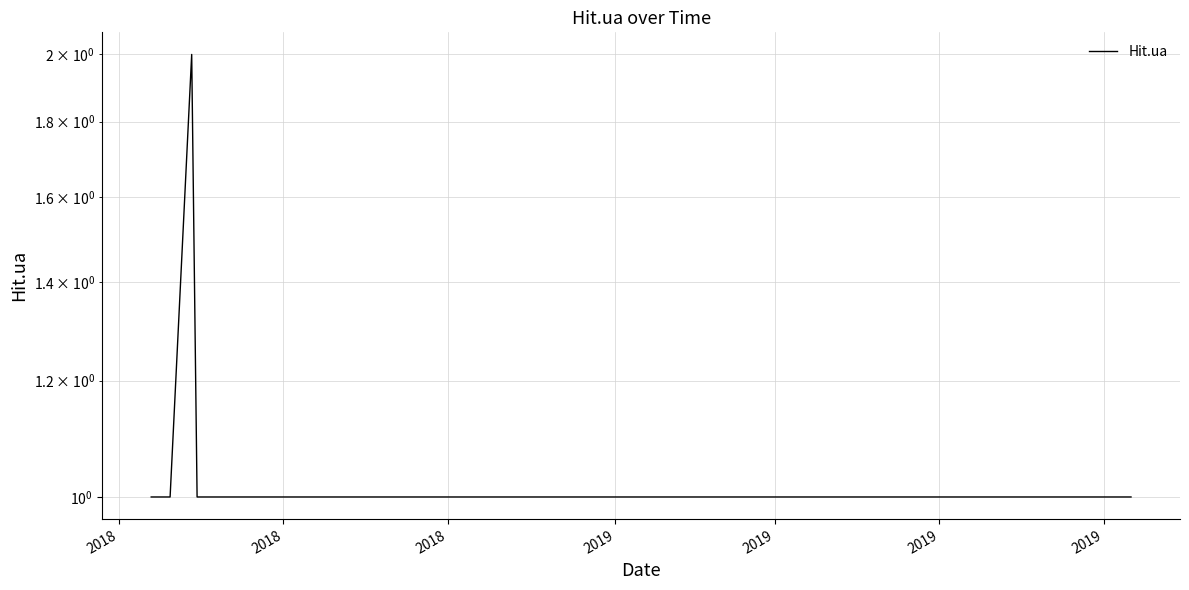

The value at 2019 is 1. True or false?

True